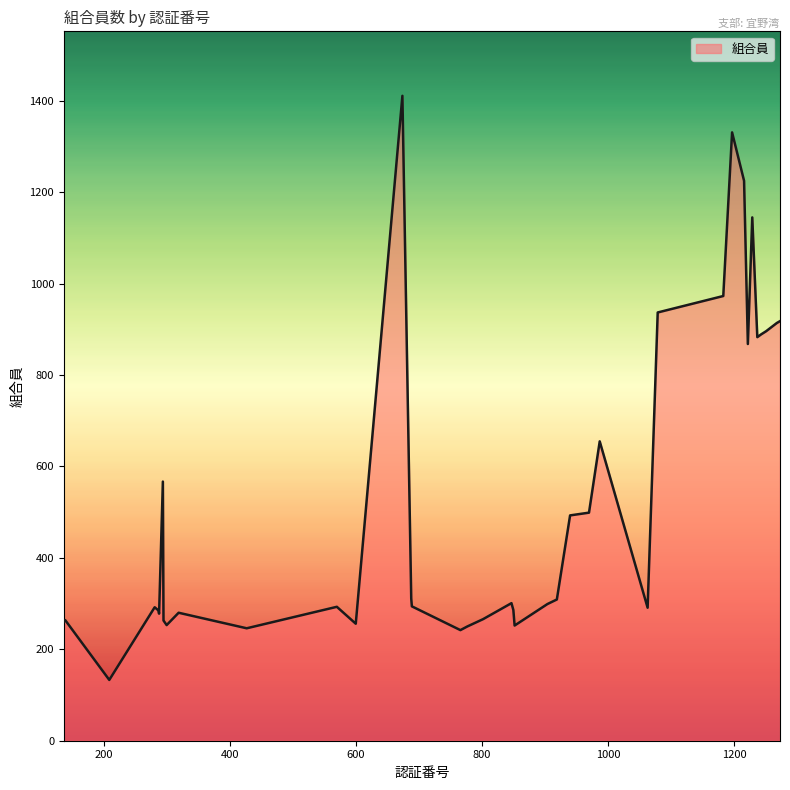

What is the smallest value displayed?

133